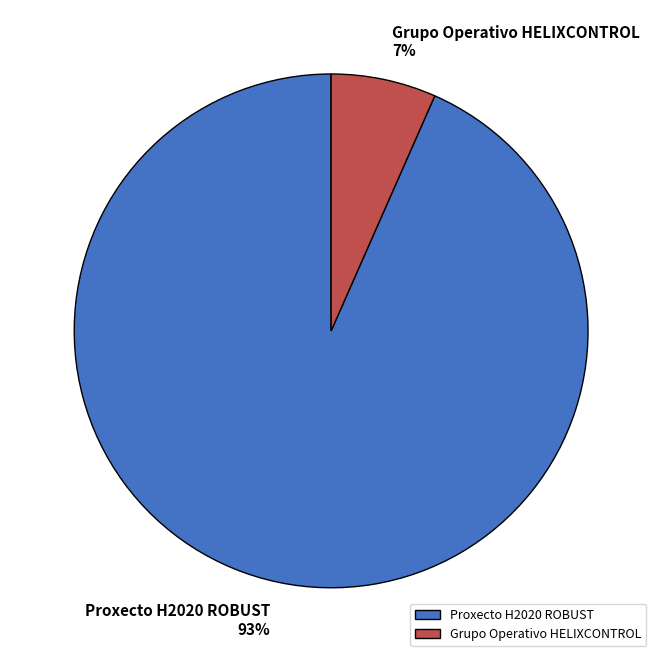

Which category accounts for the majority?

Proxecto H2020 ROBUST